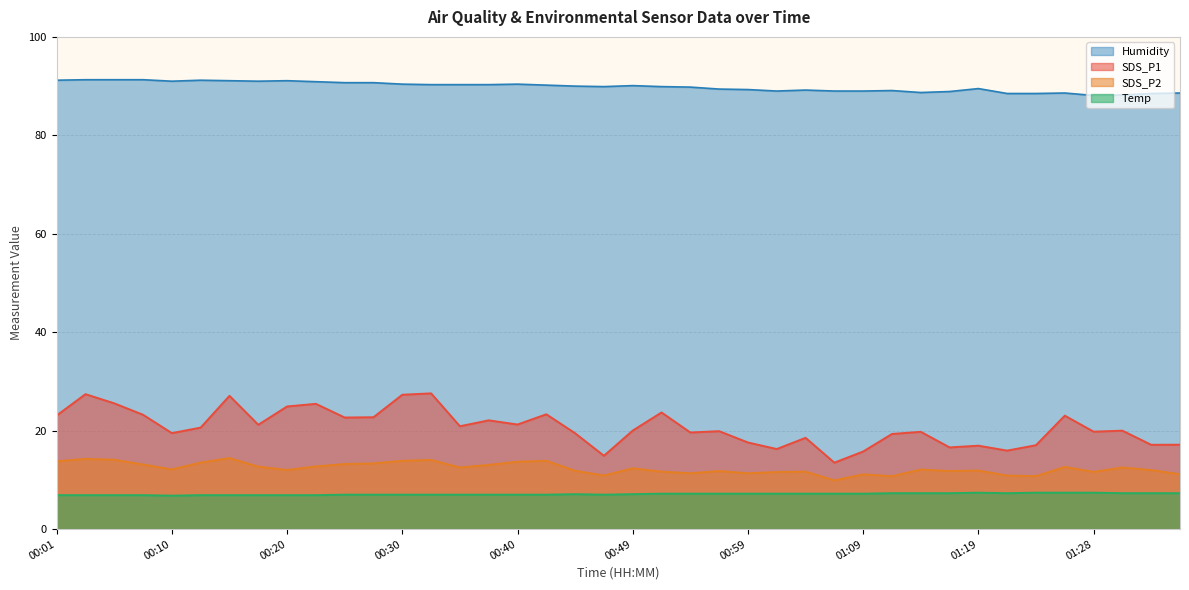

What is the value of the Humidity point at the 11th from the left?

90.7